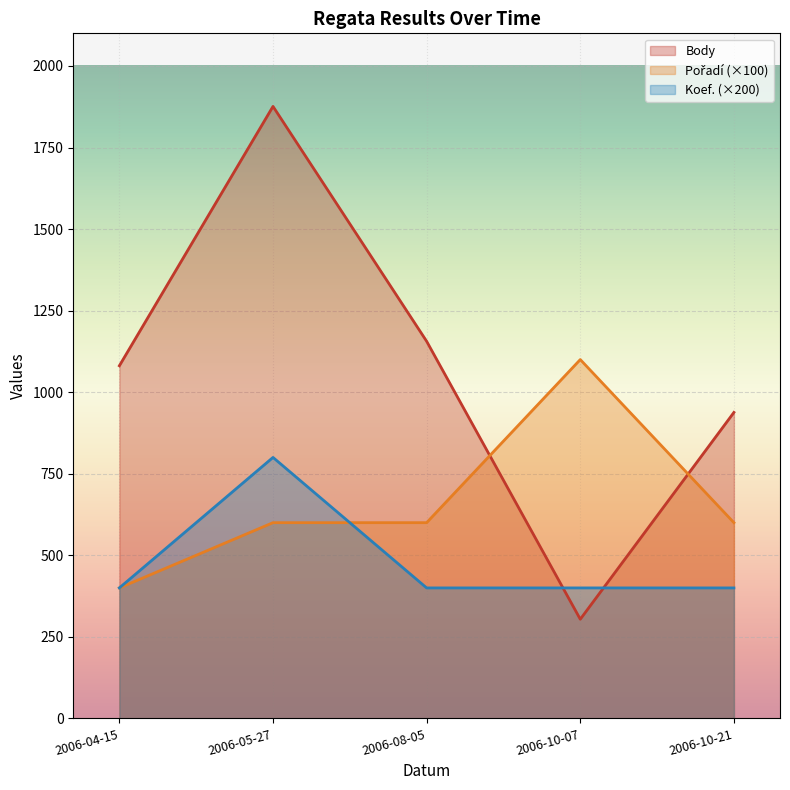

Rank the categories by Koef. value from highest to lowest.

2006-05-27, 2006-04-15, 2006-08-05, 2006-10-07, 2006-10-21